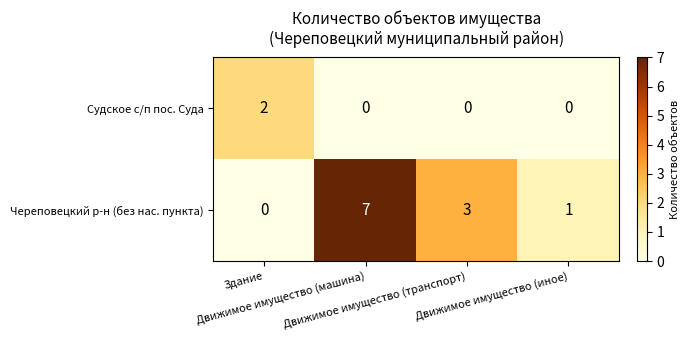

Which series has the largest total across all categories?

Череповецкий р-н (без нас. пункта)